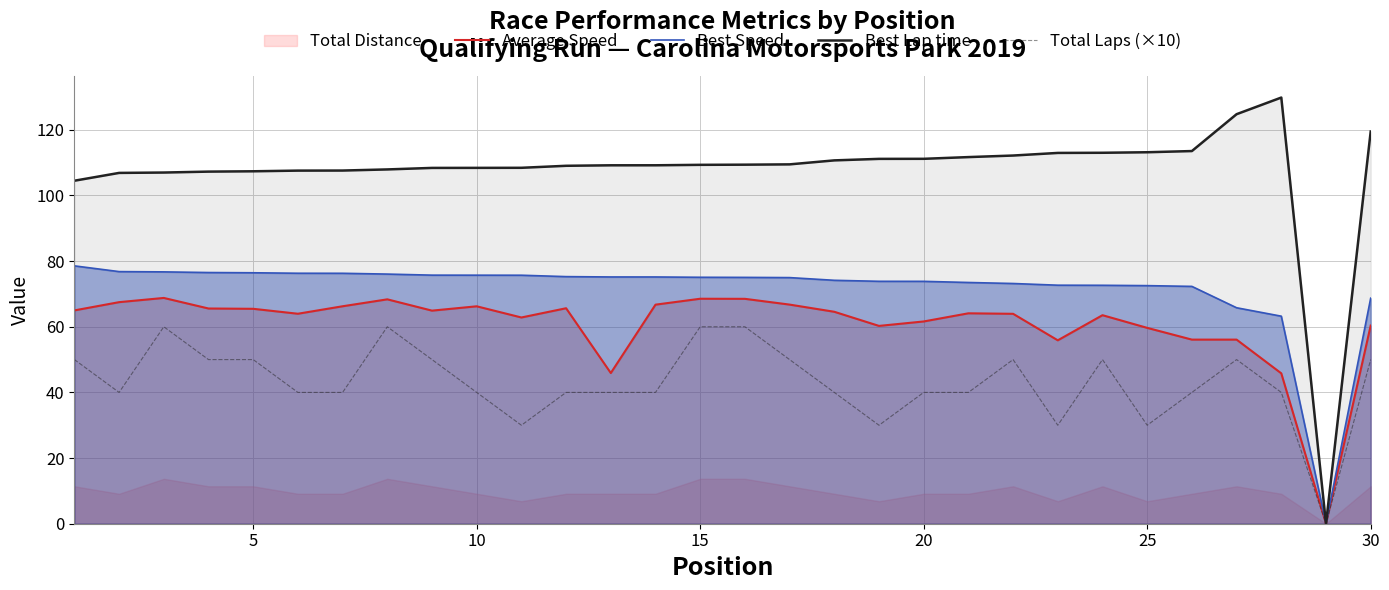

What is the highest value of the Average Speed series?

68.8